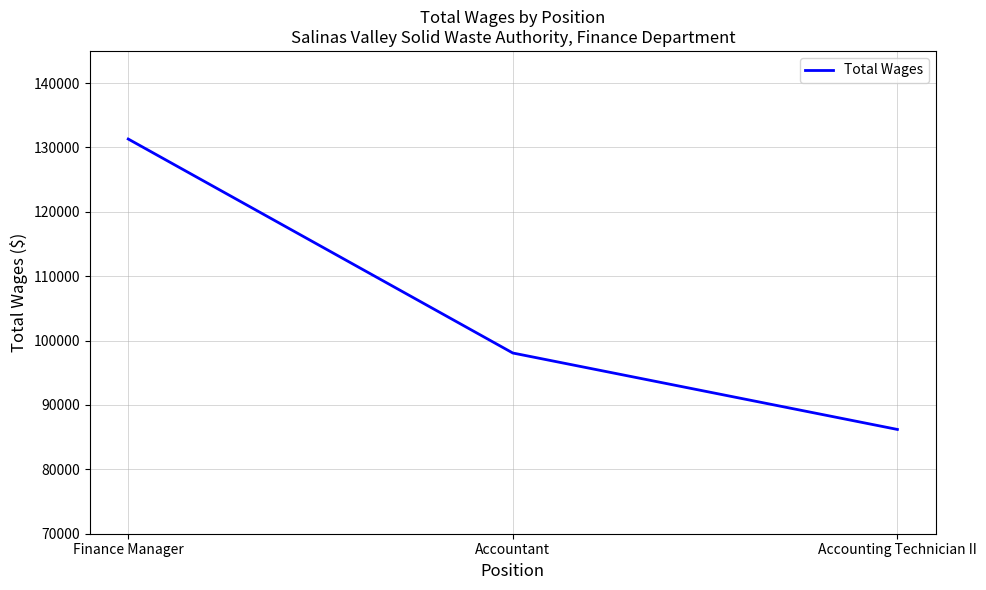

At which label is the value closest to 108757?

Accountant